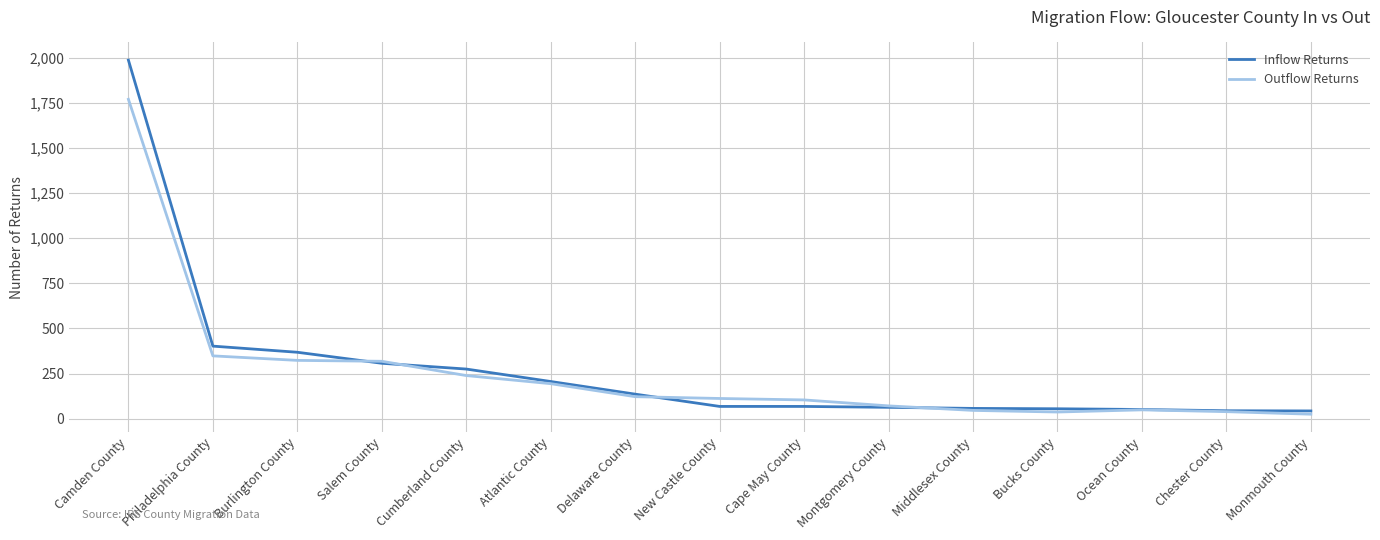

The value of Inflow Returns at Cumberland County is 93. True or false?

False